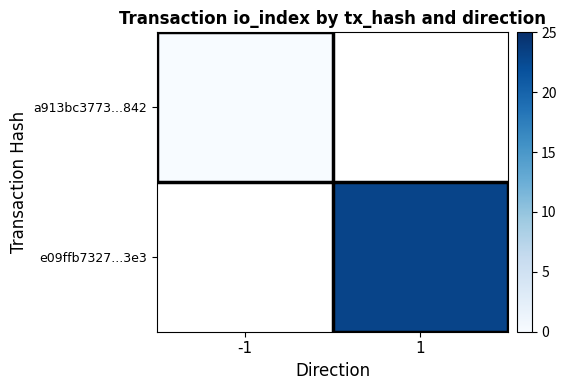

Count the number of categories in the chart.

2